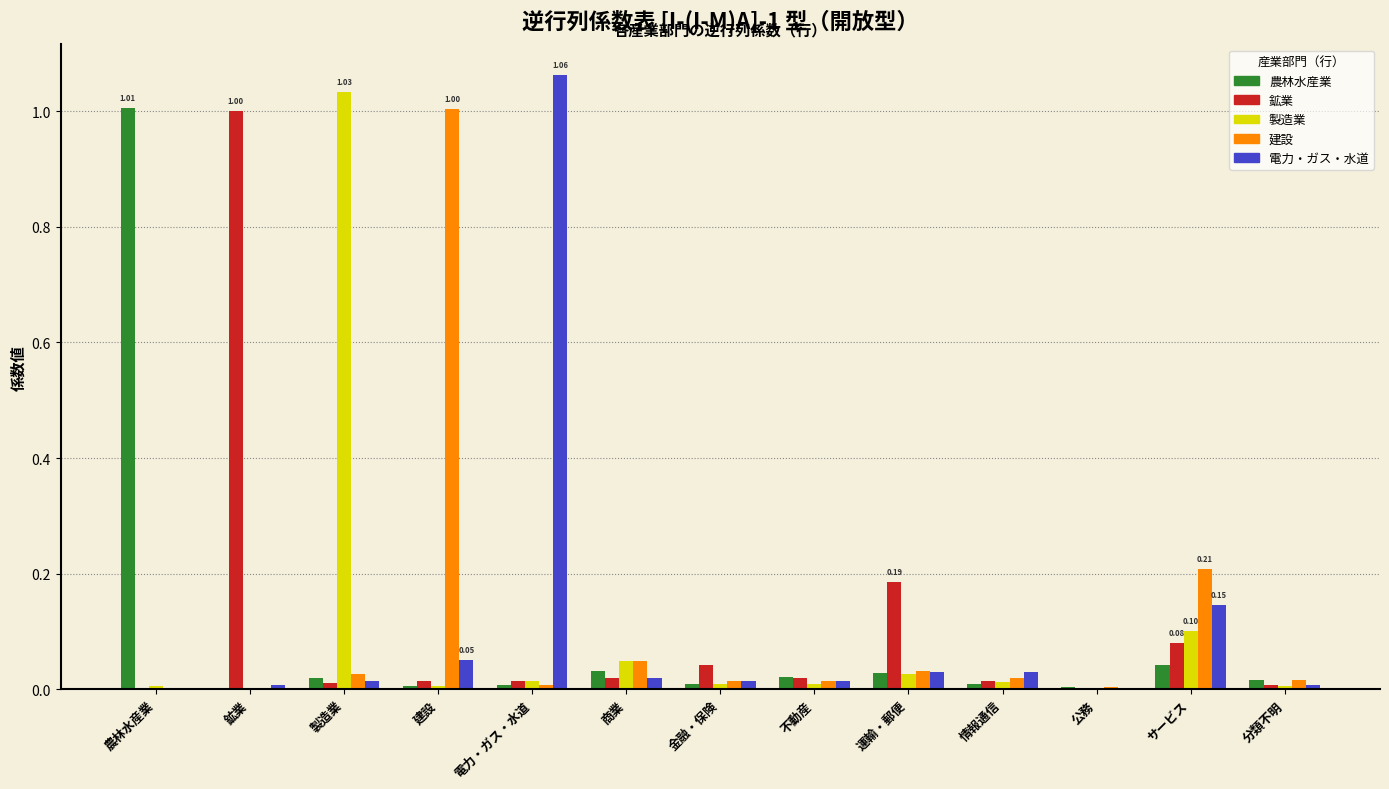

Which series changed the most between 建設 and サービス?

建設